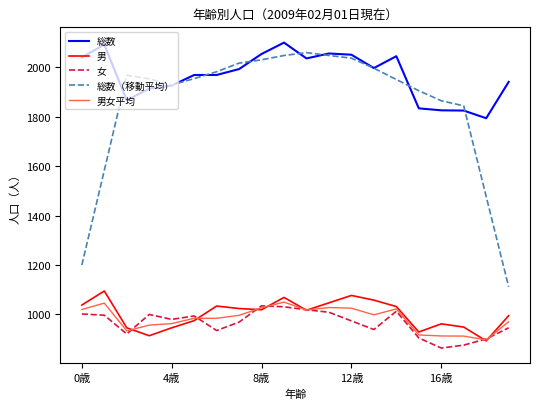

What is the minimum value for 総数（移動平均）?

1112.0